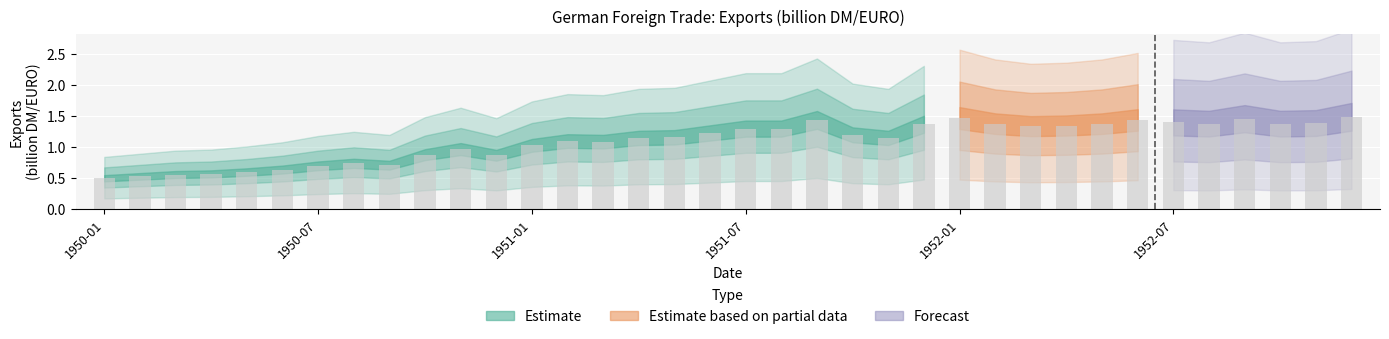

What is the label of the 6th bar from the right?

1952-07